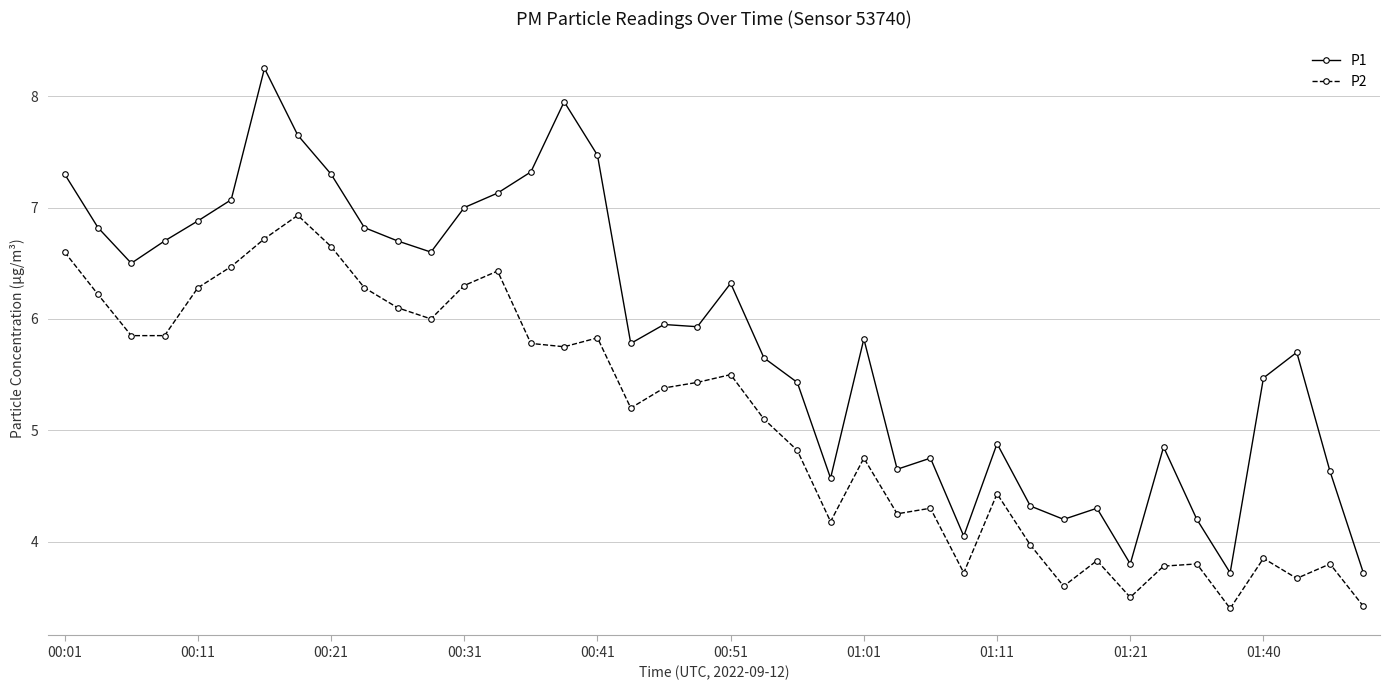

Which series has the largest range (max minus min)?

P1